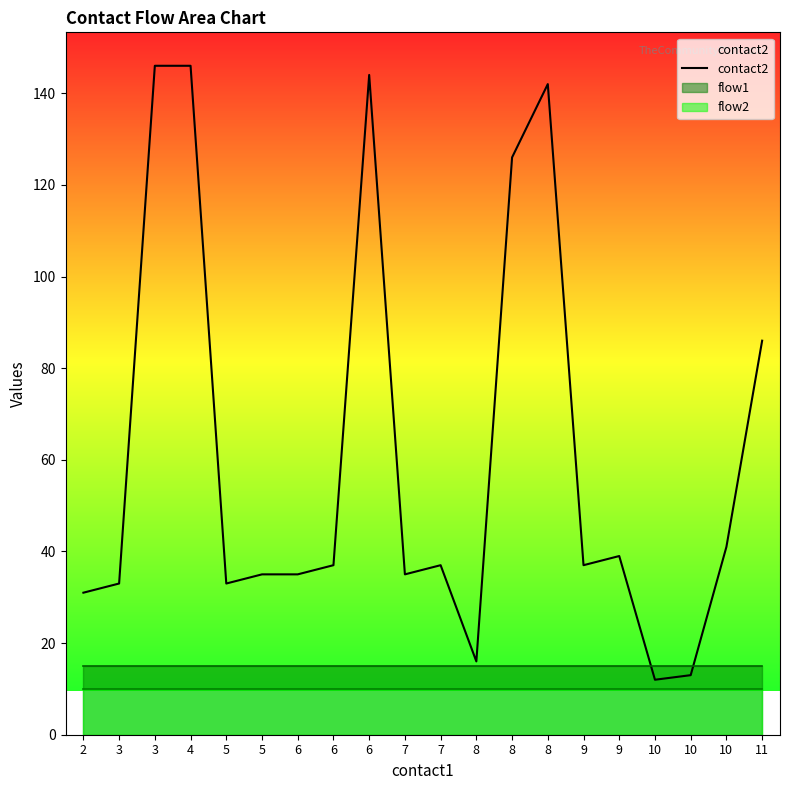

Where does the data first go above 37?

3